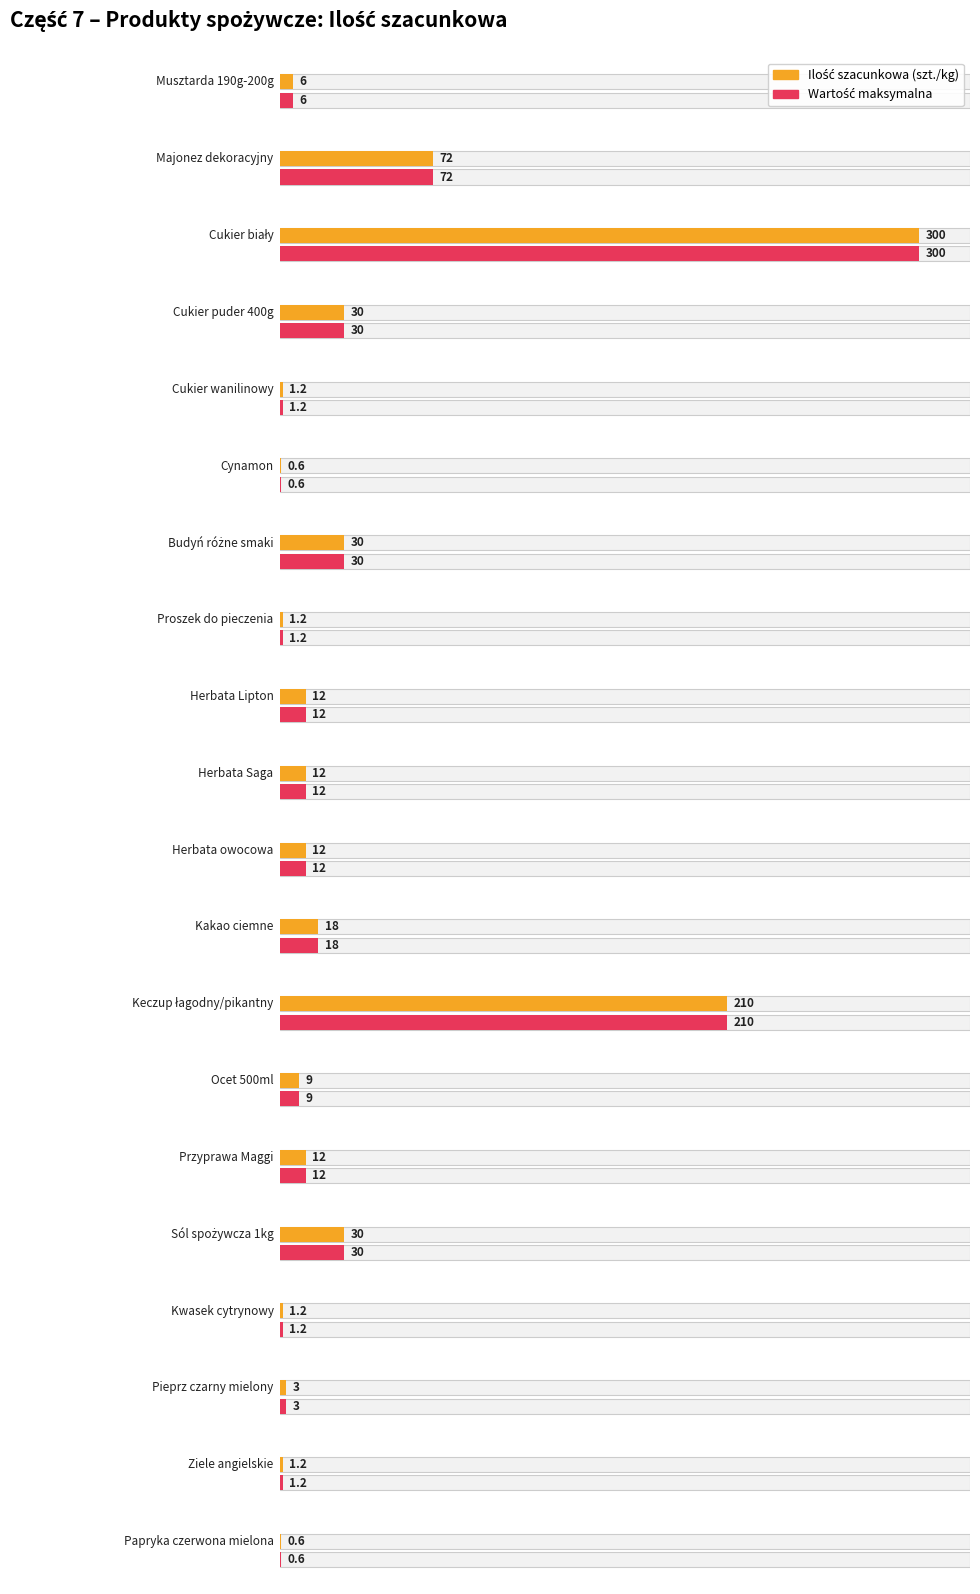

What position from the right is Budyń różne smaki?

14